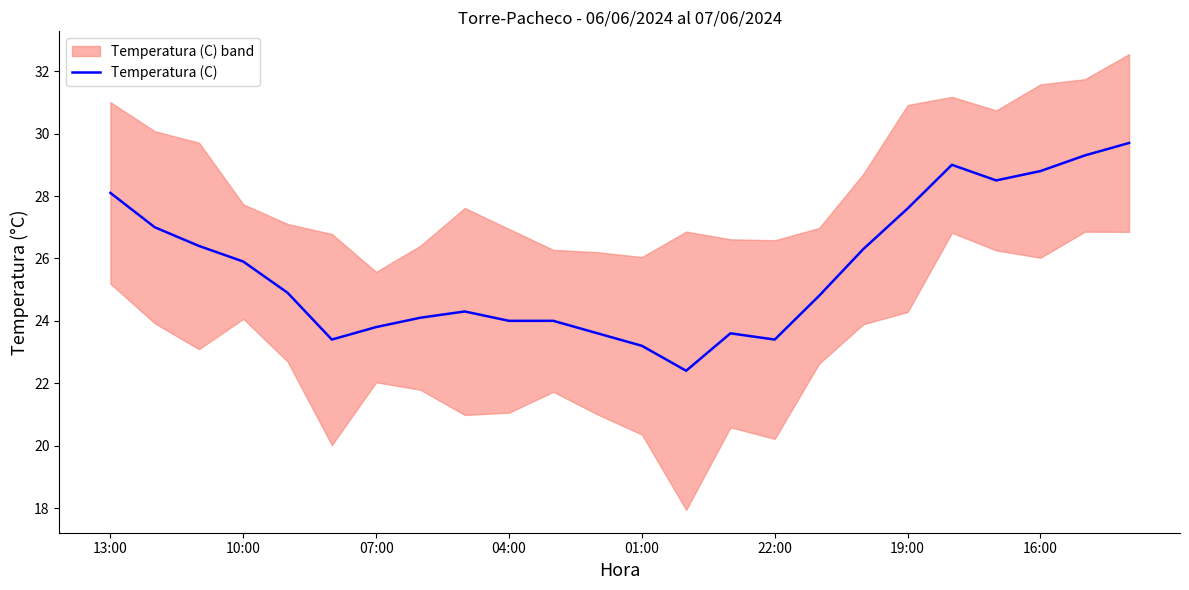

The value at 8 is 32.2. True or false?

False